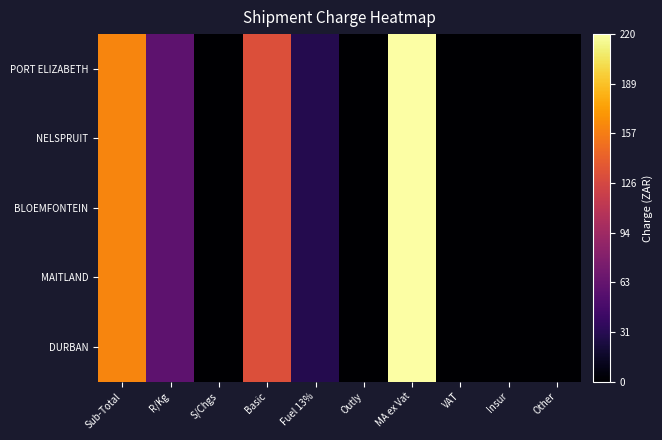

Reading left to right, what are all the values shown in this chart?

PORT ELIZABETH: Sub-Total=160.9	R/Kg=59.0	S/Chgs=0.0	Basic=131.1	Fuel 13%=29.8	Outly=0.0	MA ex Vat=220.2	VAT=0.0	Insur=0.0	Other=0.0
NELSPRUIT: Sub-Total=160.9	R/Kg=59.0	S/Chgs=0.0	Basic=131.1	Fuel 13%=29.8	Outly=0.0	MA ex Vat=220.2	VAT=0.0	Insur=0.0	Other=0.0
BLOEMFONTEIN: Sub-Total=160.9	R/Kg=59.0	S/Chgs=0.0	Basic=131.1	Fuel 13%=29.8	Outly=0.0	MA ex Vat=220.2	VAT=0.0	Insur=0.0	Other=0.0
MAITLAND: Sub-Total=160.9	R/Kg=59.0	S/Chgs=0.0	Basic=131.1	Fuel 13%=29.8	Outly=0.0	MA ex Vat=220.2	VAT=0.0	Insur=0.0	Other=0.0
DURBAN: Sub-Total=160.9	R/Kg=59.0	S/Chgs=0.0	Basic=131.1	Fuel 13%=29.8	Outly=0.0	MA ex Vat=220.2	VAT=0.0	Insur=0.0	Other=0.0